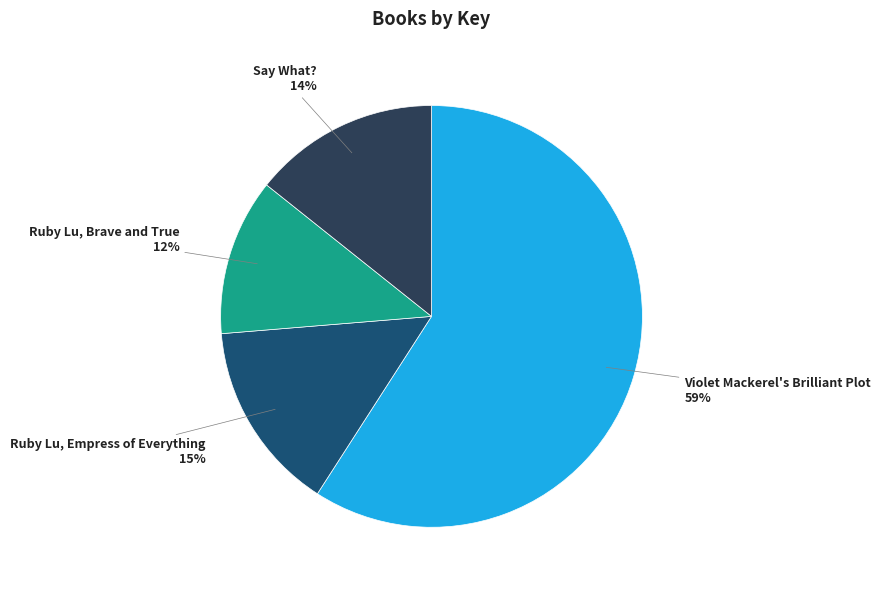

Rank the categories by value from lowest to highest.

Ruby Lu, Brave and True, Say What?, Ruby Lu, Empress of Everything, Violet Mackerel's Brilliant Plot